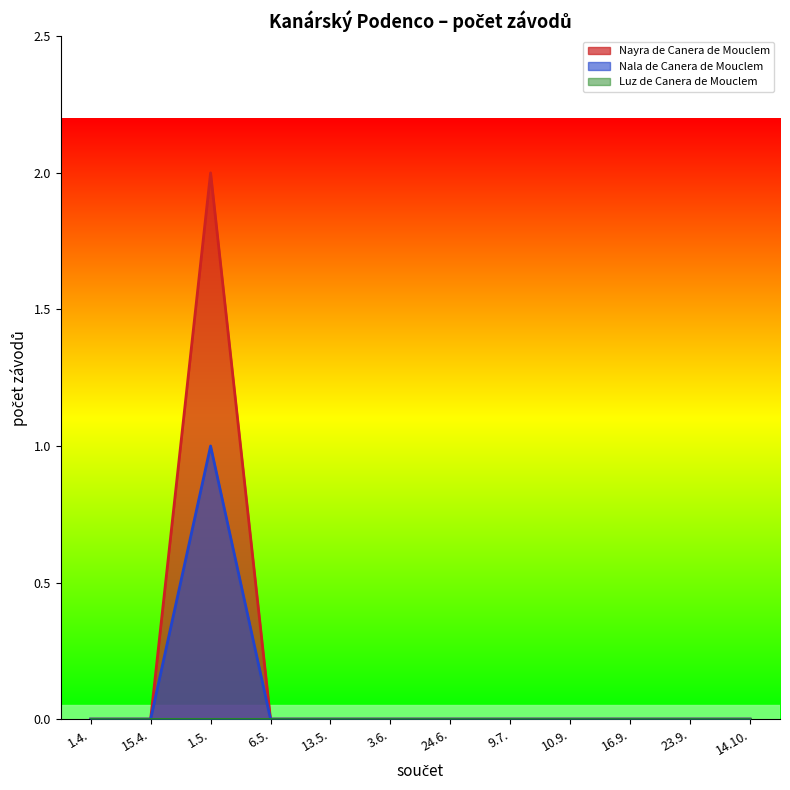

The value of Nayra de Canera de Mouclem at 1.4. is 1. True or false?

False